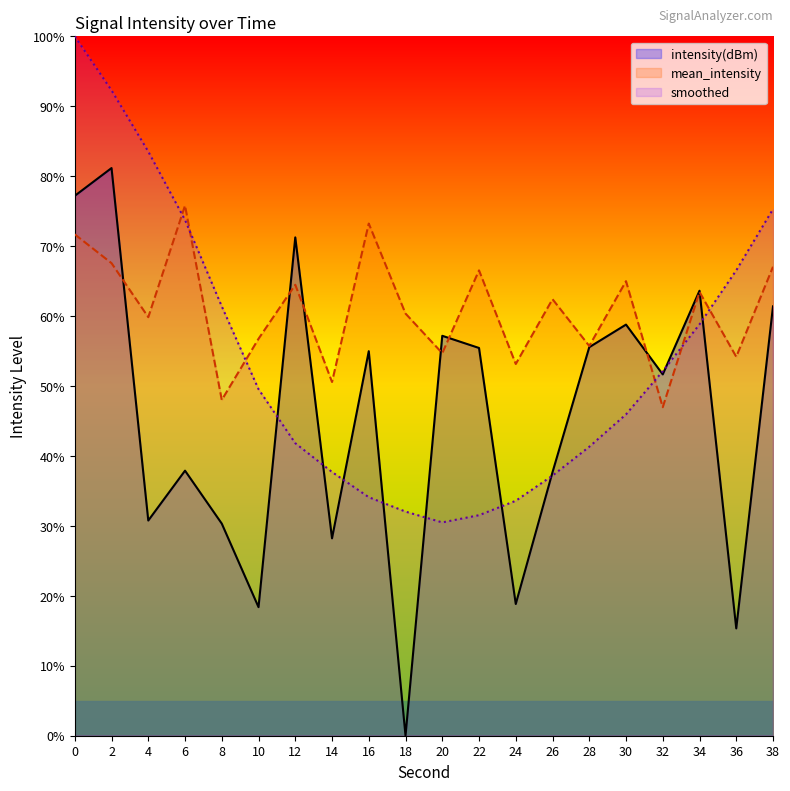

Is it true that mean_intensity equals 60.4 at 18?

True